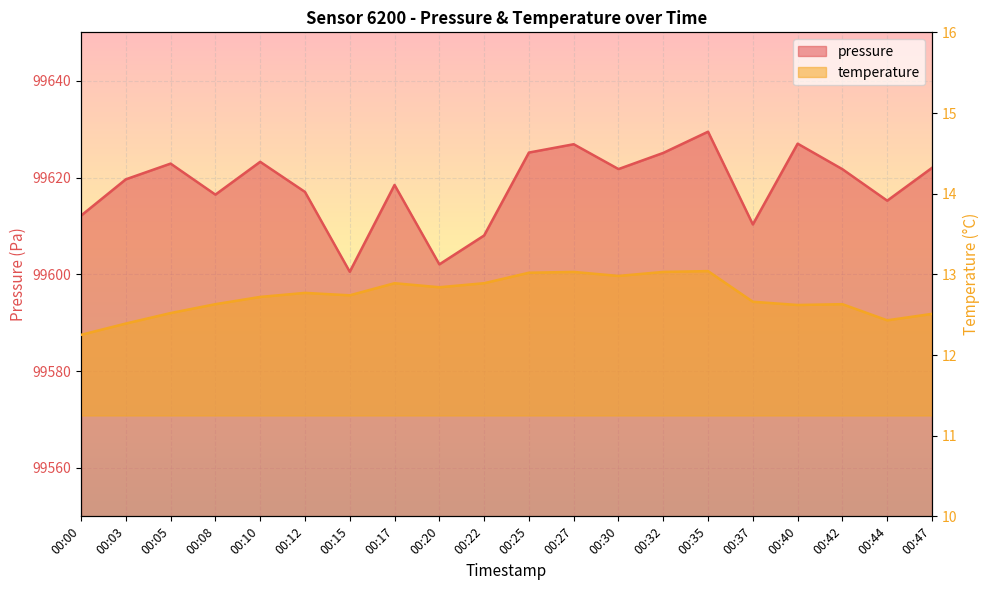

What is the total value across all series at 00:27?

99639.9